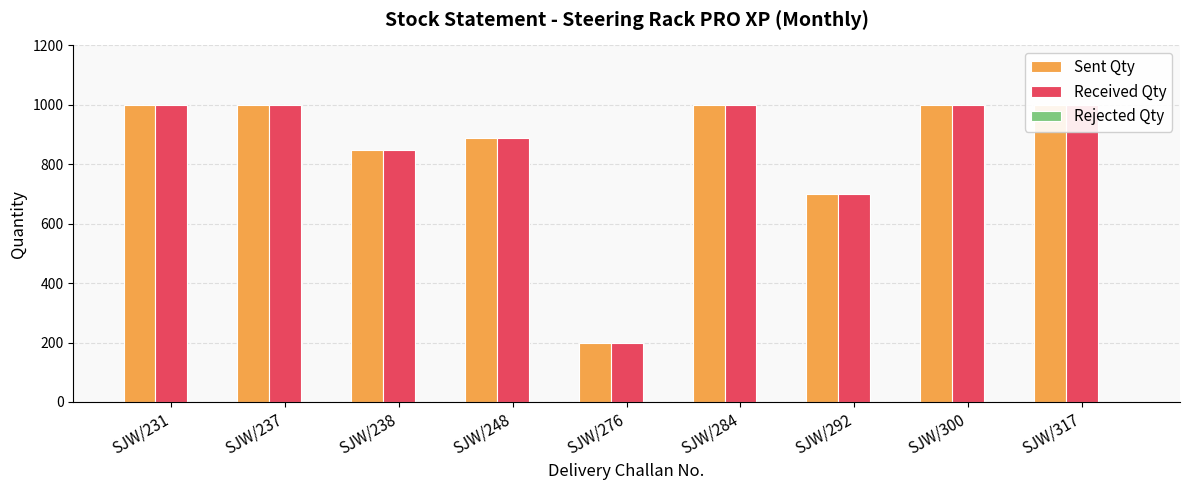

Which category has the highest value across all series?

SJW/231